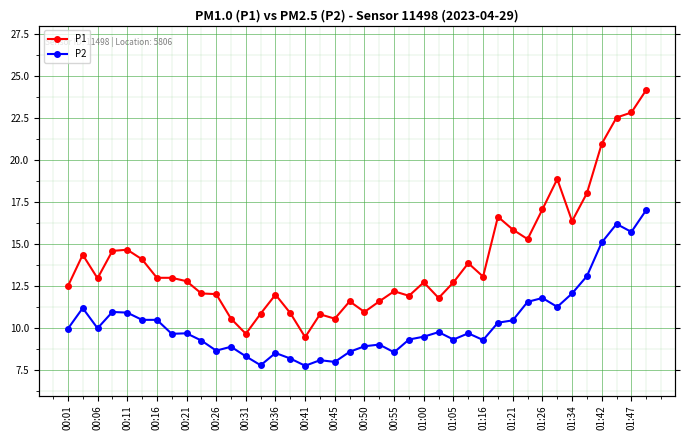

What is the difference between the maximum and minimum values in the P1 series?

14.7